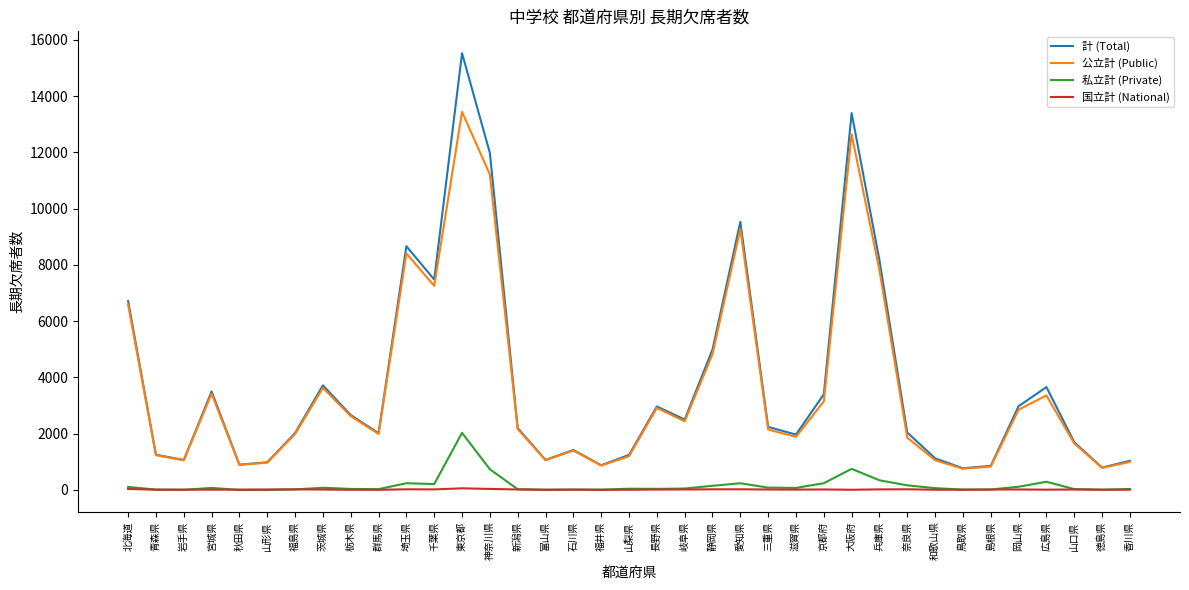

At which category is the sum across all series the highest?

東京都